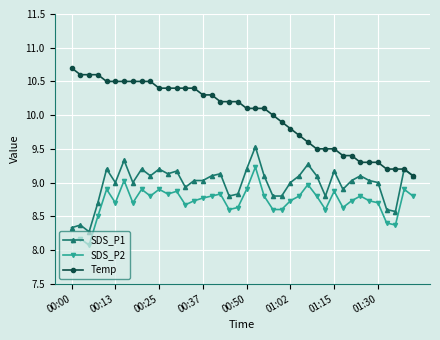

Which series has the largest range (max minus min)?

Temp